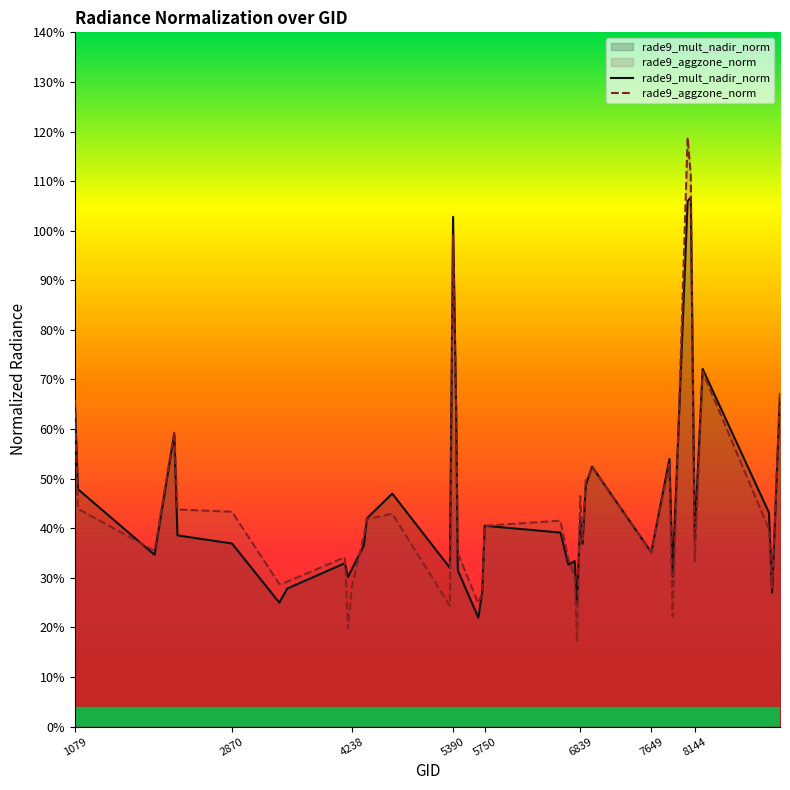

True or false: rade9_aggzone_norm has a value of 0.2 at 8.

False